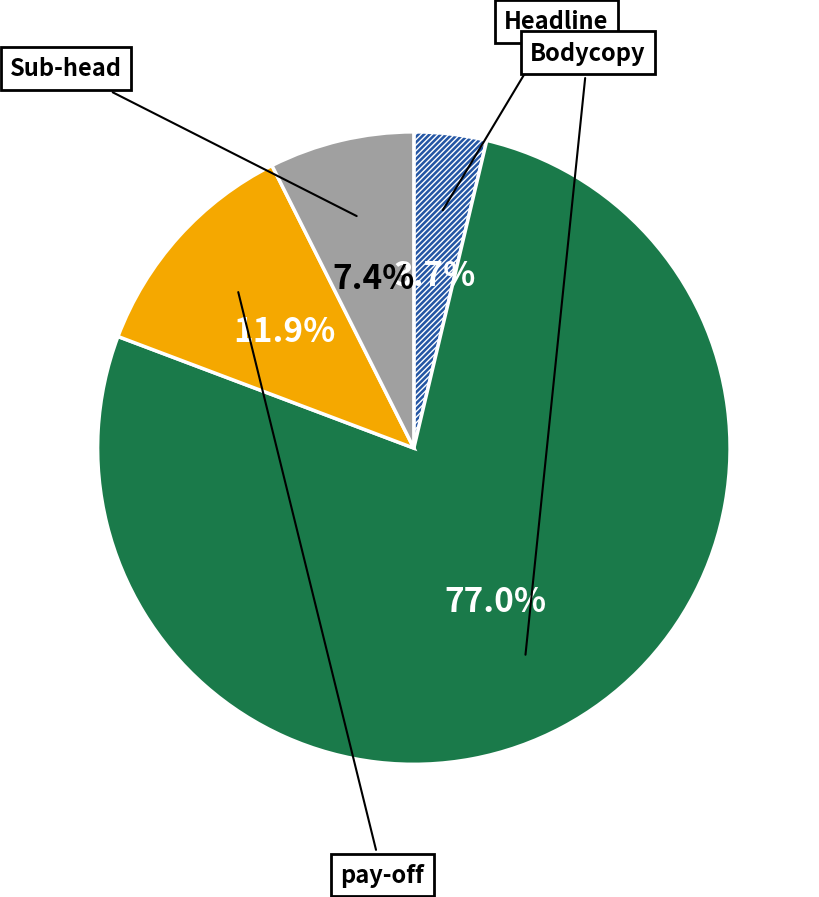

Is there any slice that represents more than half of the pie?

Yes